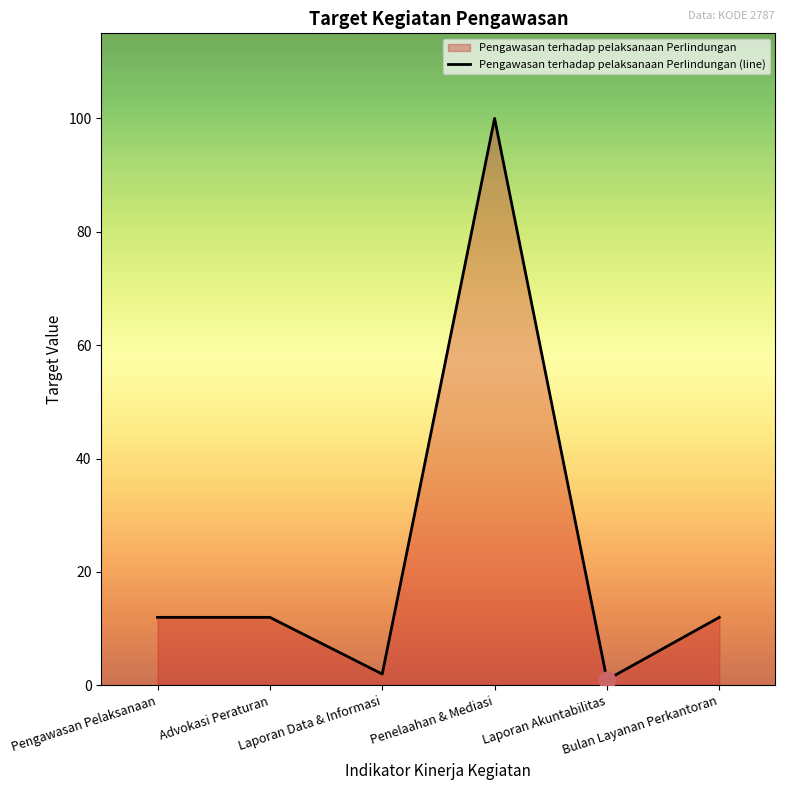

List the labels in order of value, smallest first.

Laporan Akuntabilitas, Laporan Data & Informasi, Pengawasan Pelaksanaan, Advokasi Peraturan, Bulan Layanan Perkantoran, Penelaahan & Mediasi